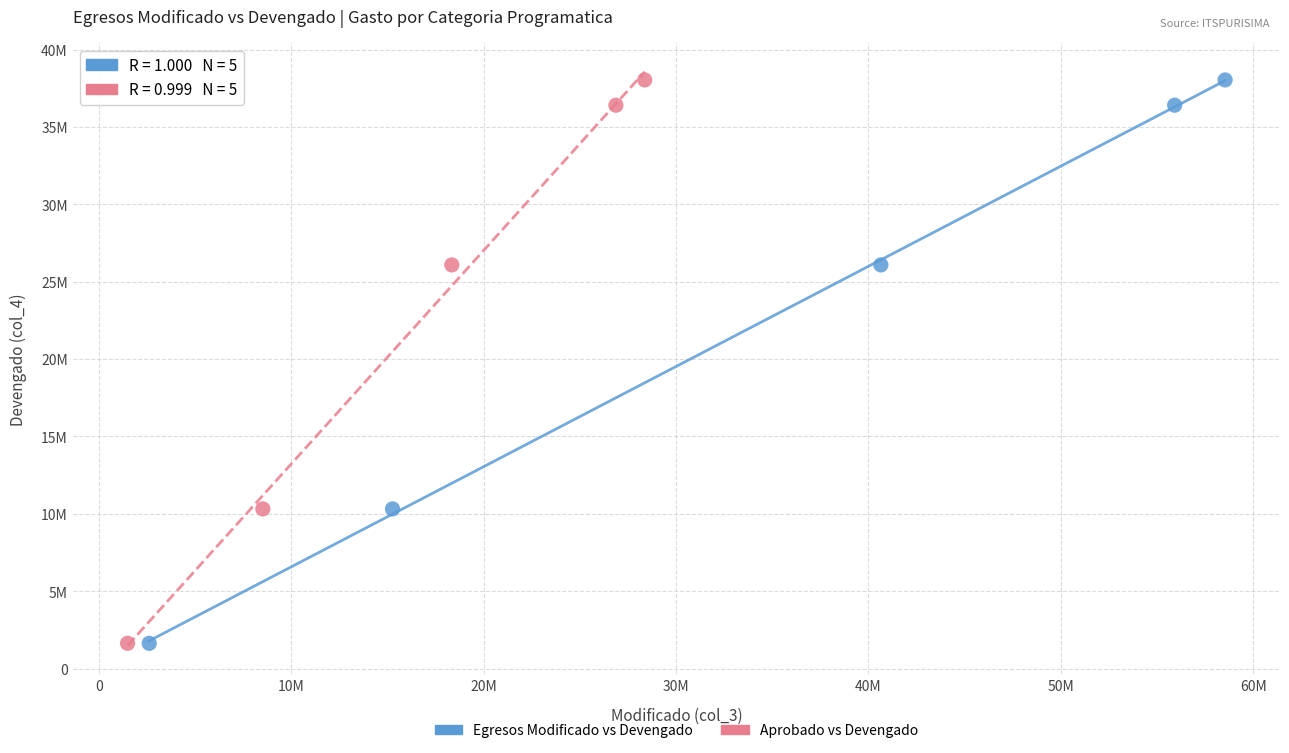

What are all the series names shown in the legend?

Egresos Modificado vs Devengado, Aprobado vs Devengado